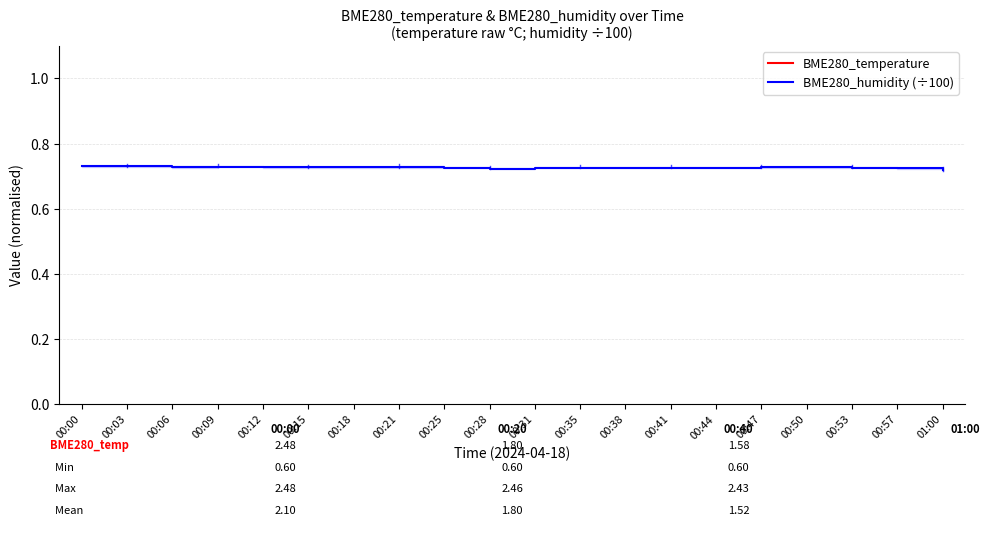

List the labels in order of BME280_temperature value, largest first.

00:00, 00:03, 00:06, 00:09, 00:12, 00:15, 00:18, 00:21, 00:25, 00:28, 00:31, 00:35, 00:38, 00:41, 00:44, 00:47, 00:50, 00:53, 00:57, 01:00